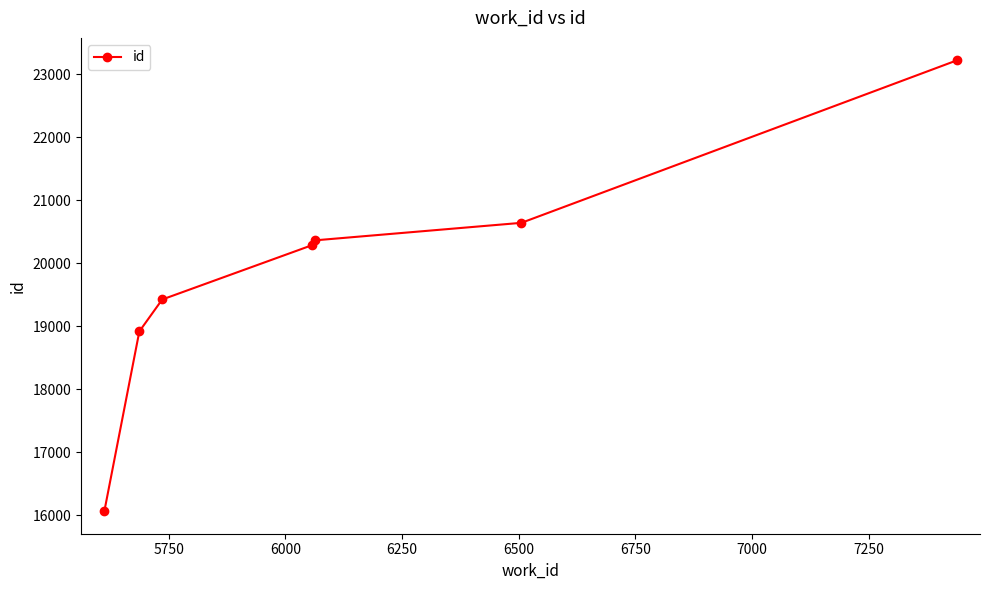

What is the value of the 5th point from the left?

20365